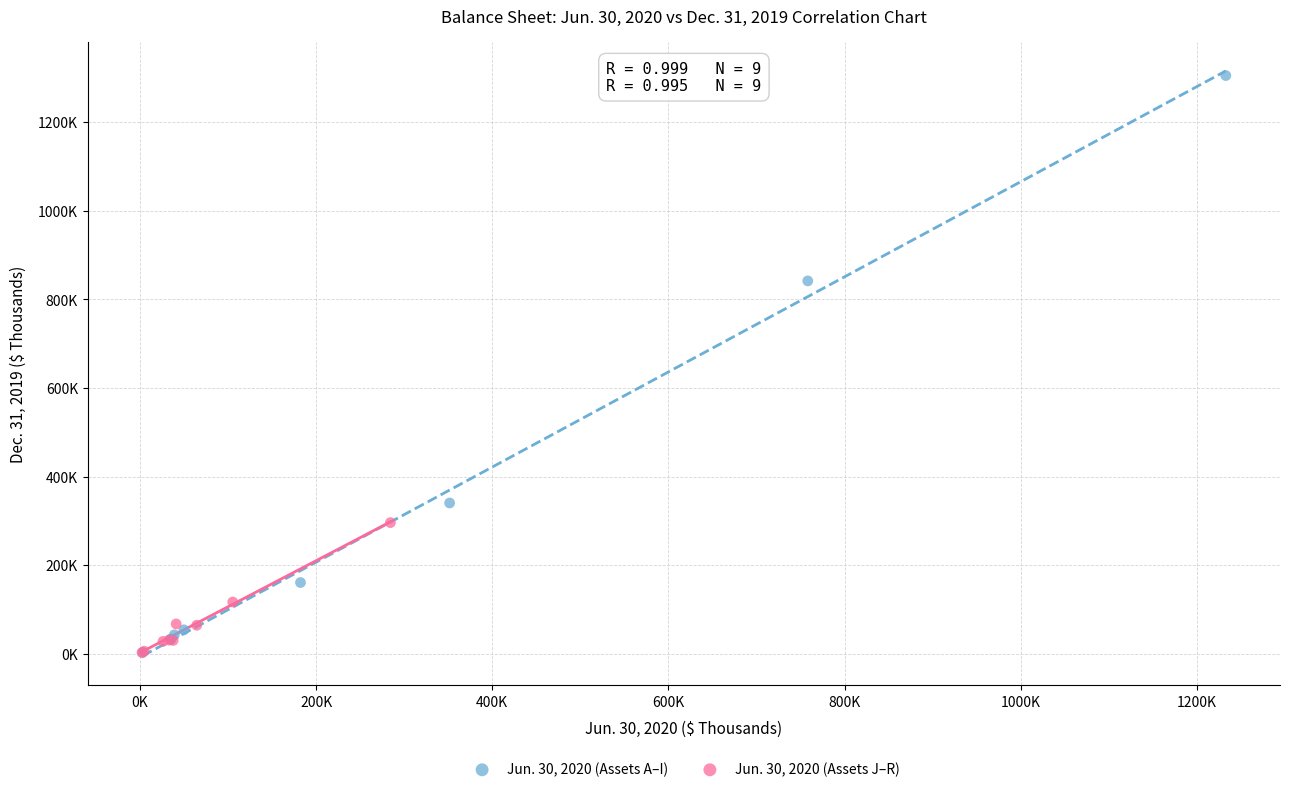

What are all the series names shown in the legend?

Jun. 30, 2020 (Assets A–I), Jun. 30, 2020 (Assets J–R)